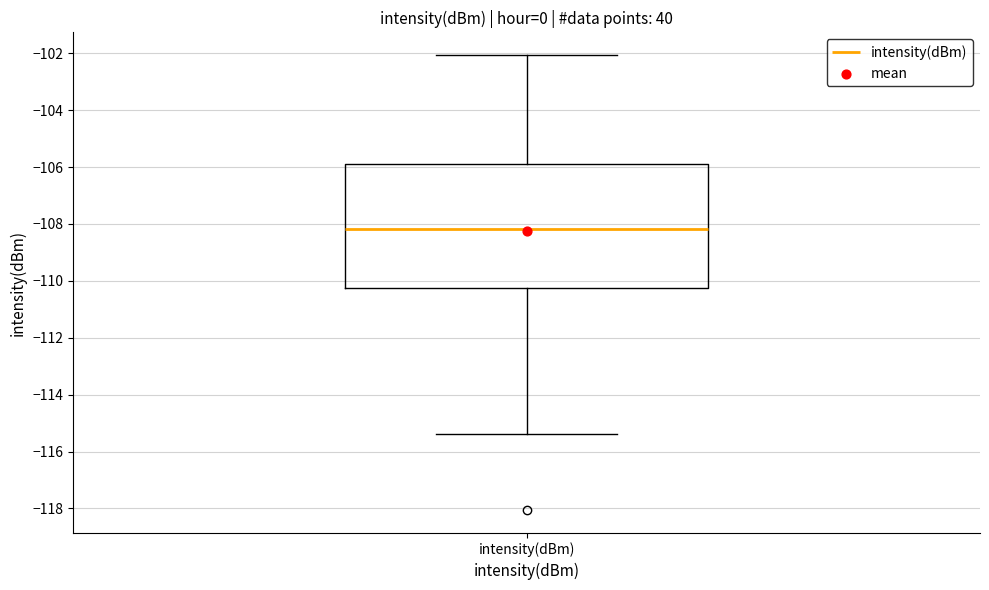

Read this box plot against the y-axis: the position of the median line, the range covered by the box, and the ends of both whiskers. The values are not printed on the chart, so give them approximately, as read against the axis.

median -108.2, box -110.2 to -105.8, whiskers -115.4 to -102.0